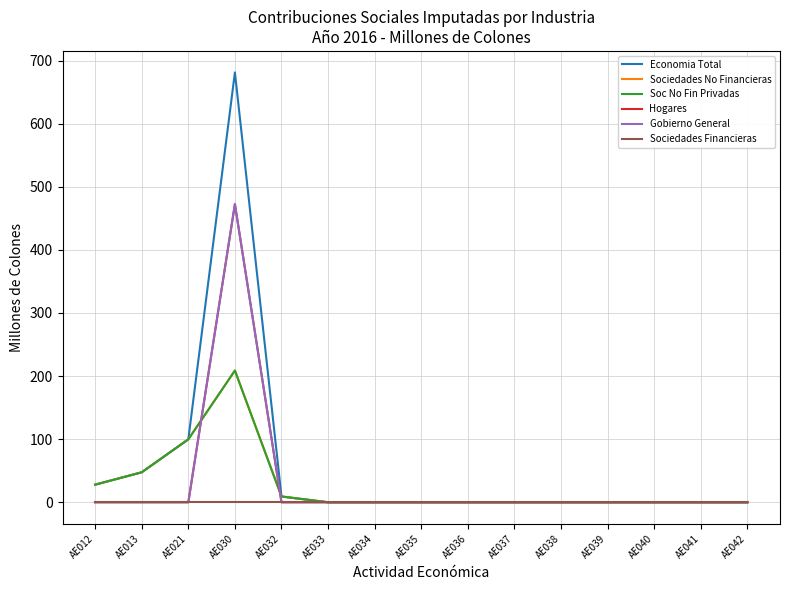

List the labels in order of Hogares value, smallest first.

AE012, AE013, AE021, AE032, AE033, AE034, AE035, AE036, AE037, AE038, AE039, AE040, AE041, AE042, AE030